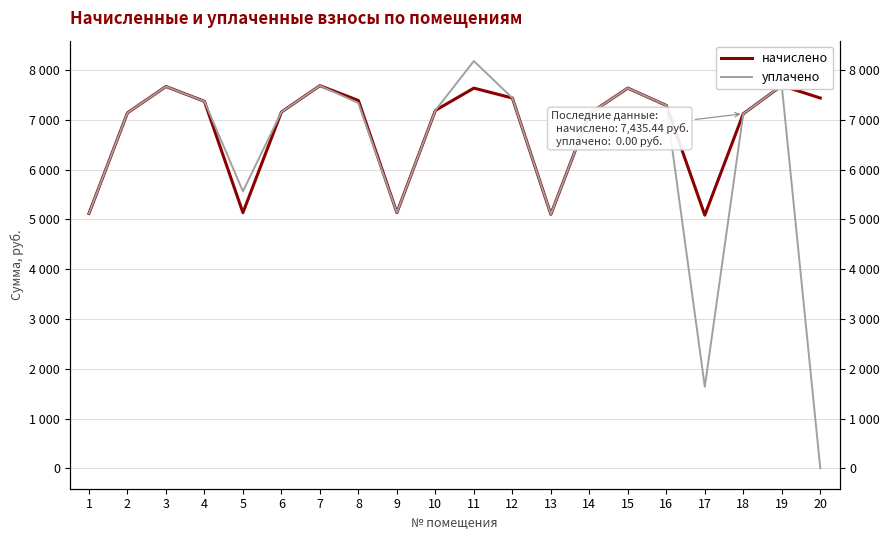

How many interior local valleys does the уплачено series have?

4